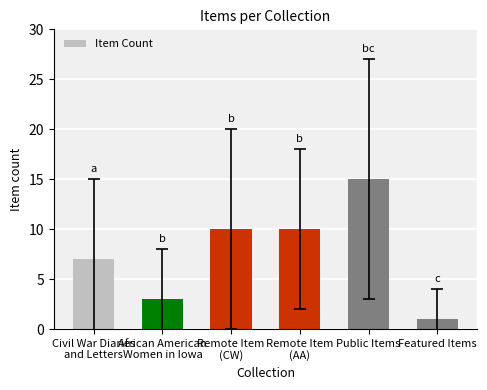

How many distinct data groups are displayed?

1